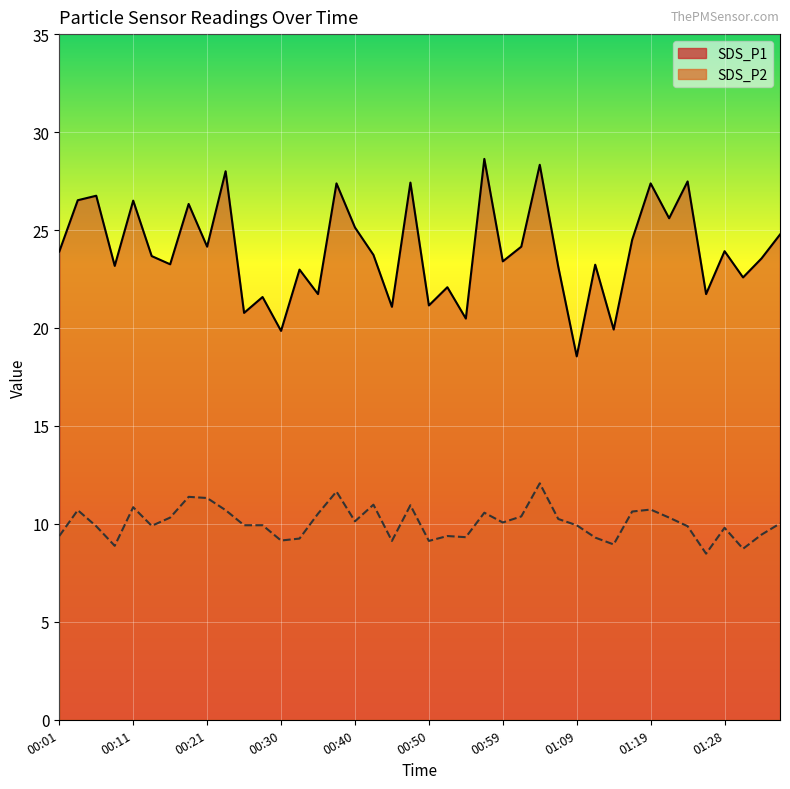

At which label does SDS_P1 first exceed 23?

00:01